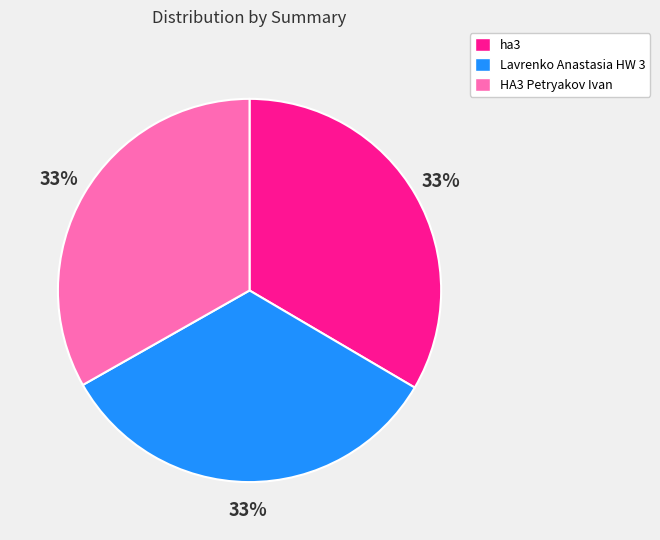

Does Lavrenko Anastasia HW 3 account for over 50% of the chart?

No